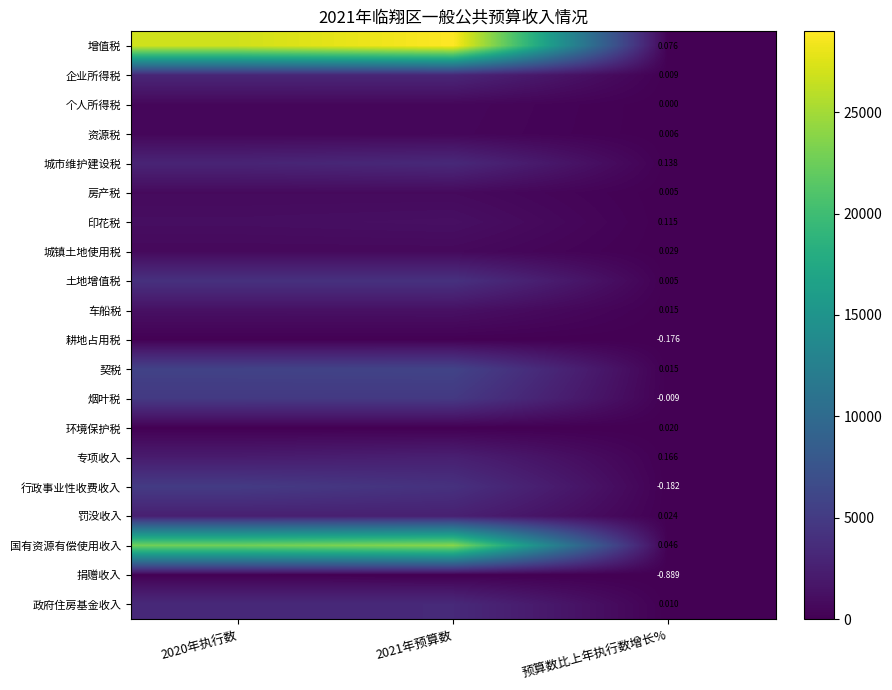

Is the value of 捐赠收入 at 2021年预算数 greater than the value of 企业所得税 at 2021年预算数?

No